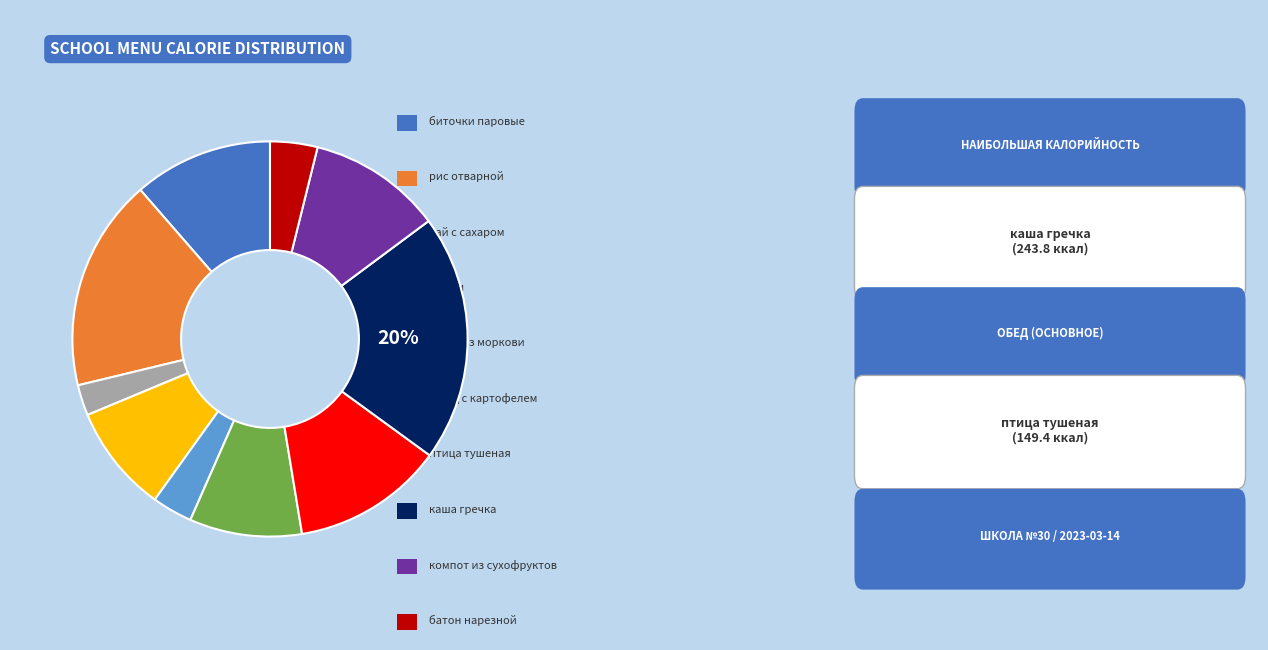

To the nearest percent, what is the average slice percentage?

10%